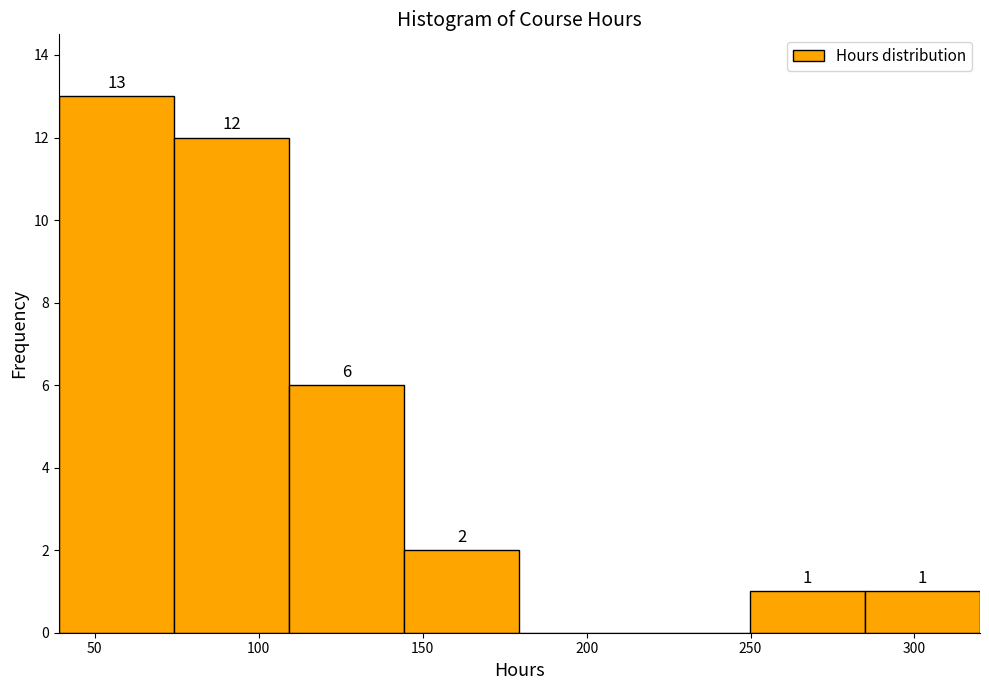

Which range on the x-axis has the tallest bar?

40 to 75